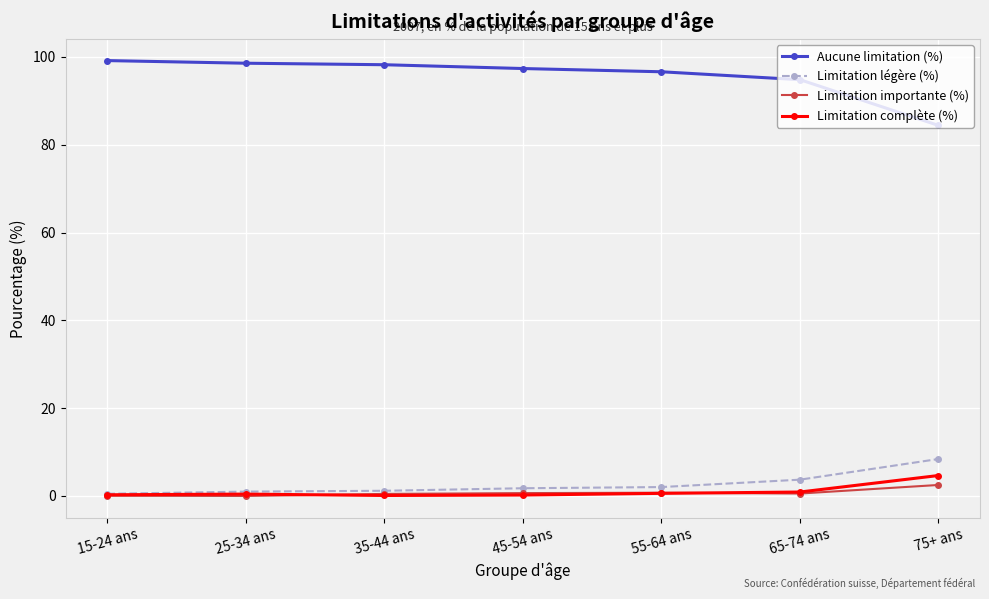

Is it true that Limitation complète (%) equals 0.4 at 25-34 ans?

True